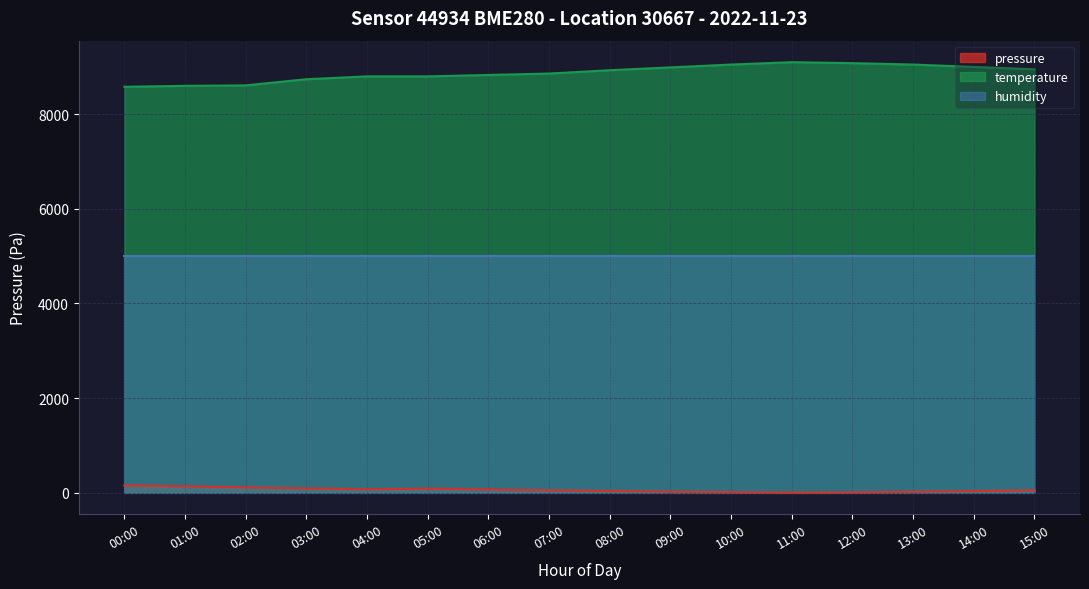

Where is the first local maximum for pressure?

05:00